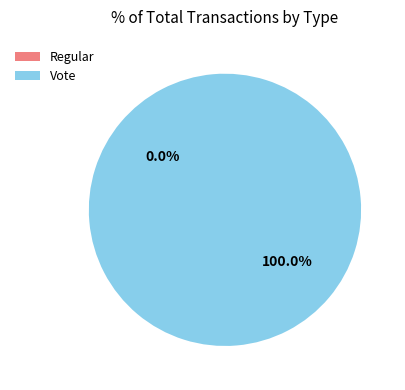

Between Vote and Regular, which is larger?

Vote